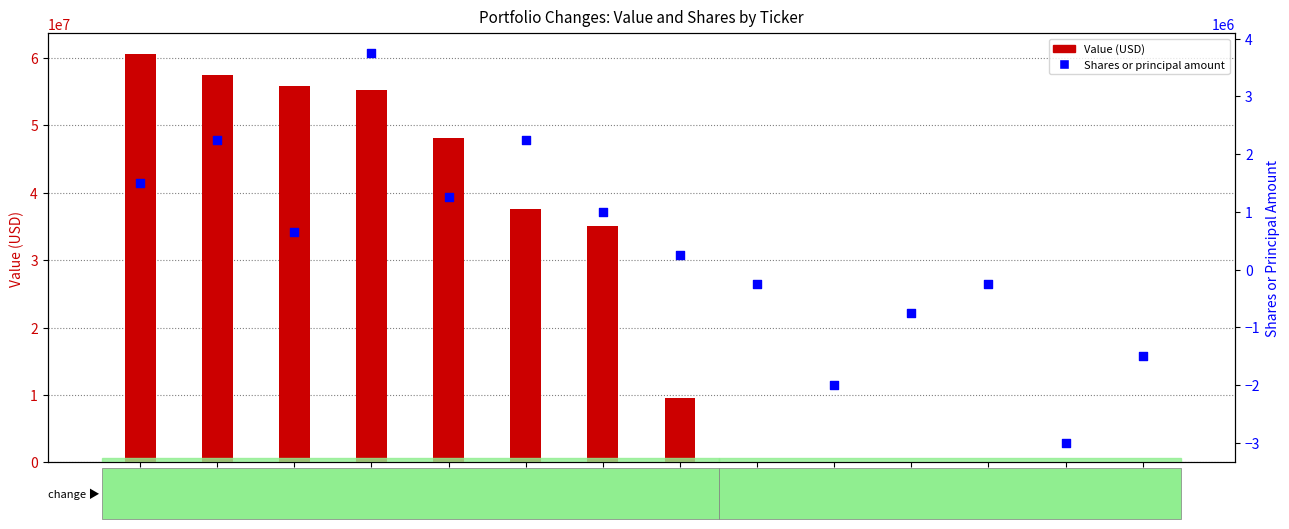

What is the total value across all series at SHLDQ?

-750000